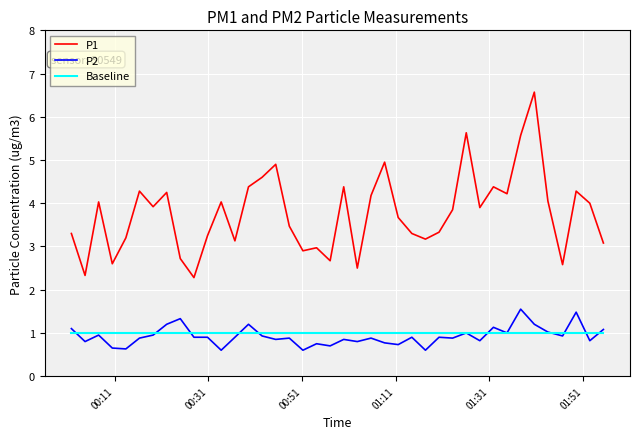

True or false: Baseline and P1 intersect in this chart.

False